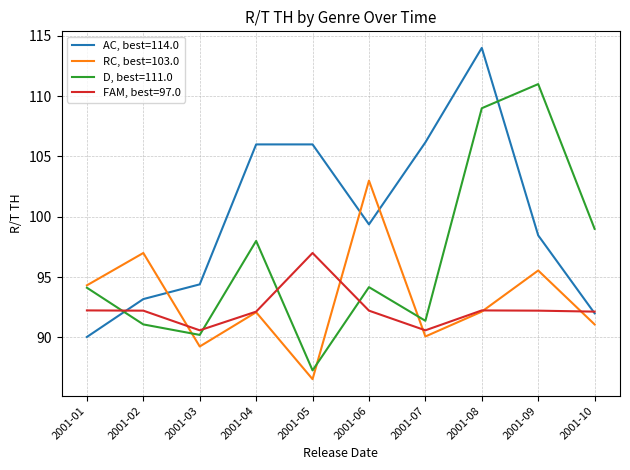

Where do AC, best=114.0 and D, best=111.0 first cross each other?

2001-01 and 2001-02